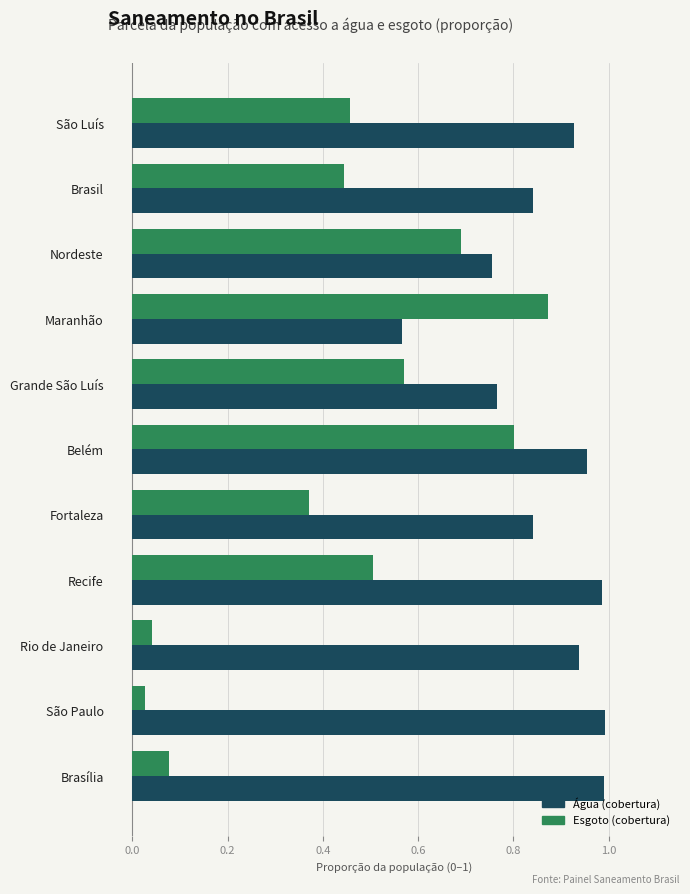

Rank the series by their average value, from highest to lowest.

Água (cobertura), Esgoto (cobertura)